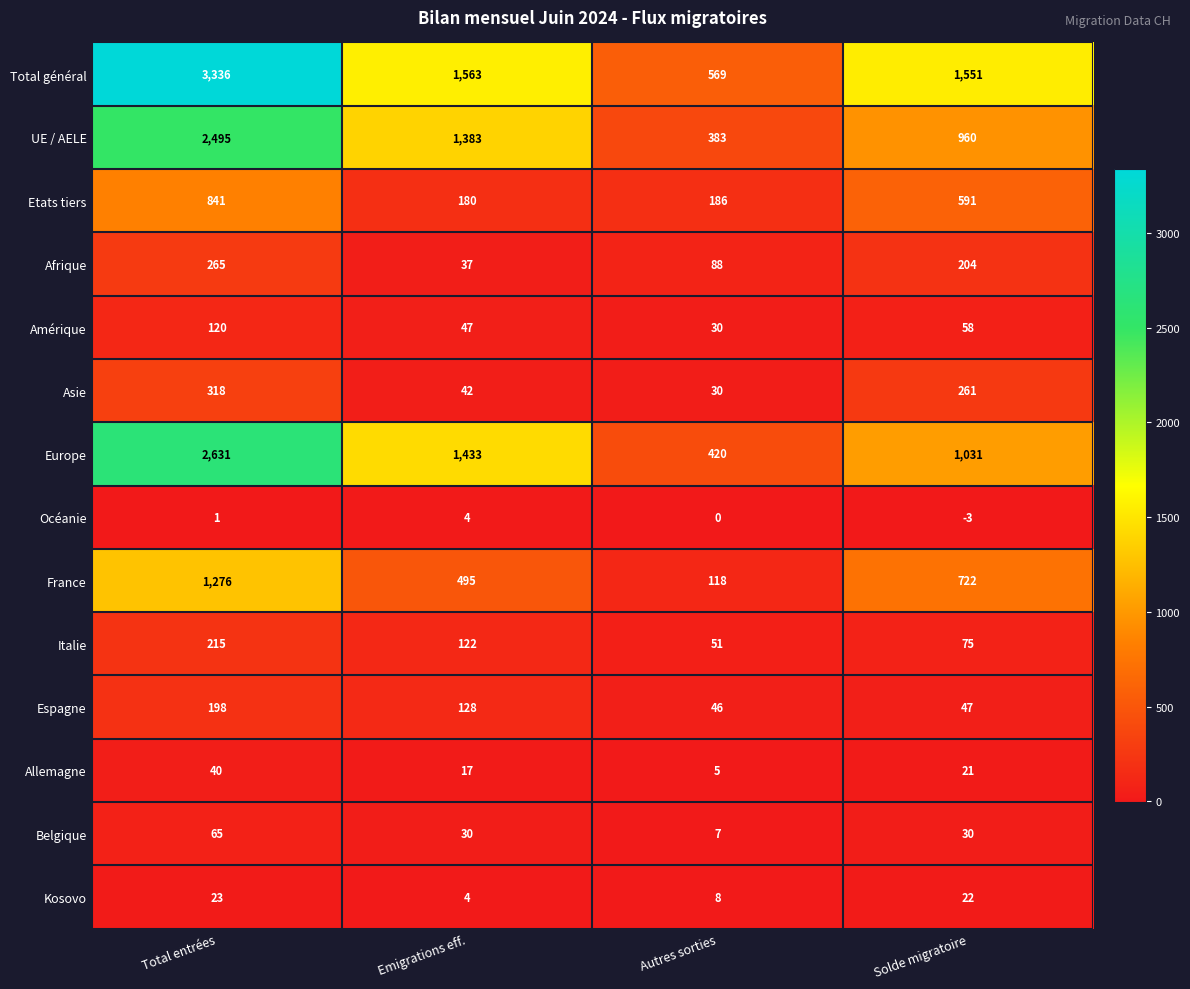

What is the maximum value shown in the chart?

3336